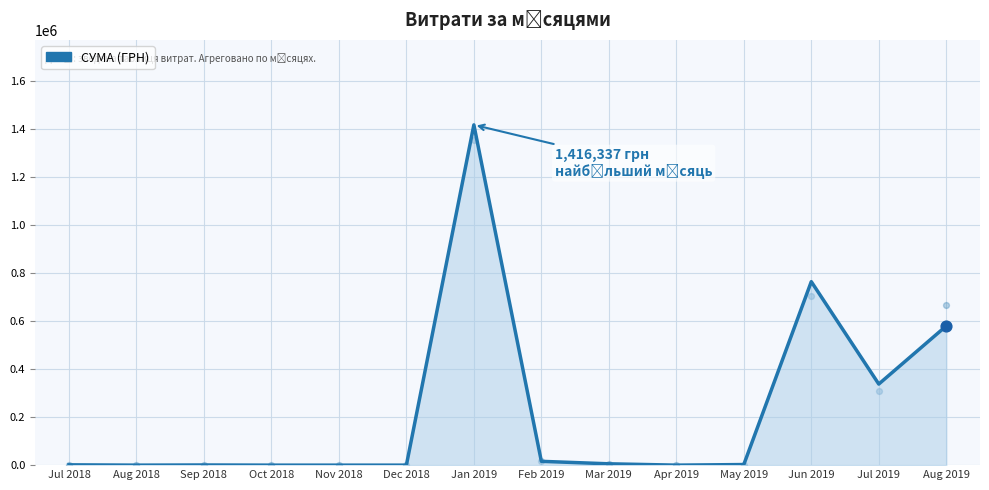

Which has a higher value, Aug 2018 or Apr 2019?

Aug 2018